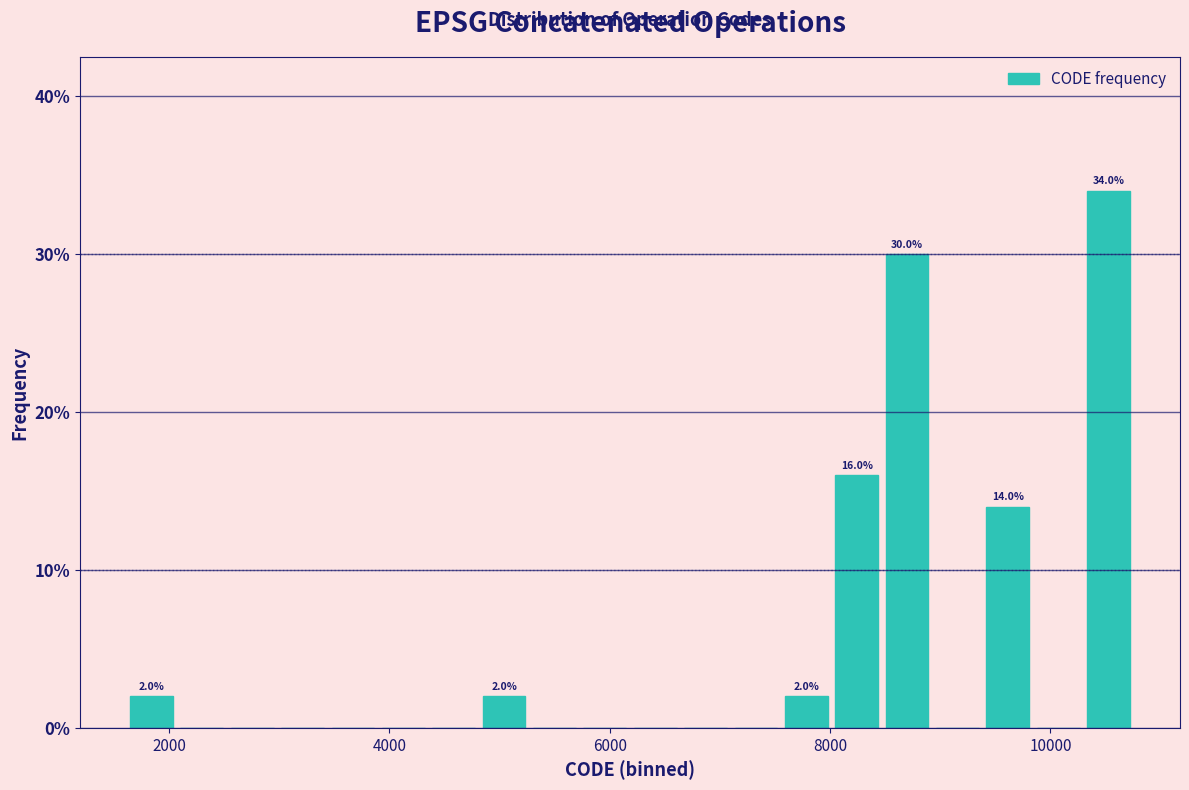

Around what value on the x-axis is the tallest bar? Give the approximate position of its centre, as read against the axis.

10600